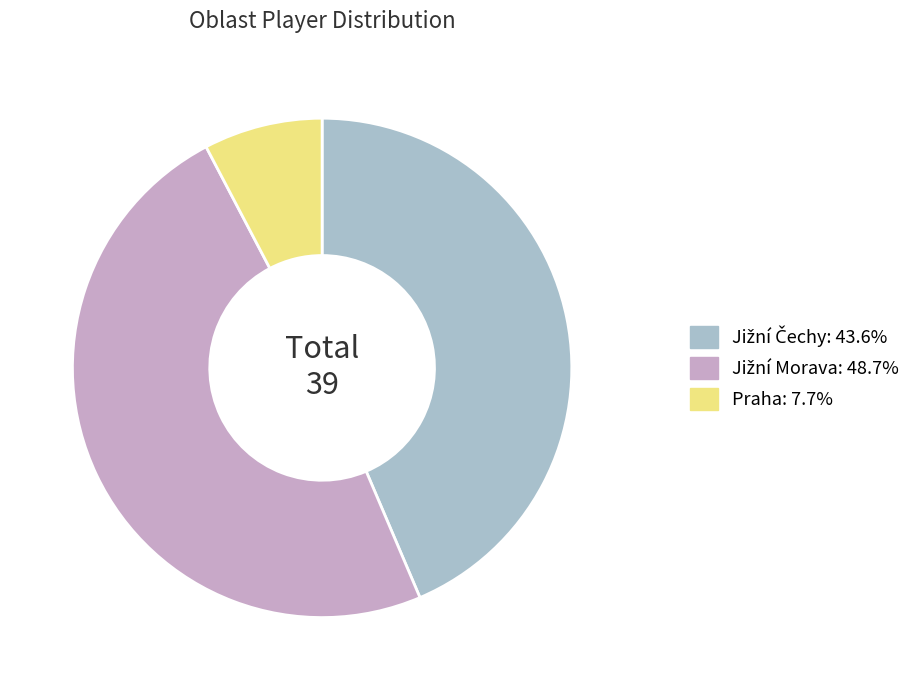

Count the number of slices in the pie.

3